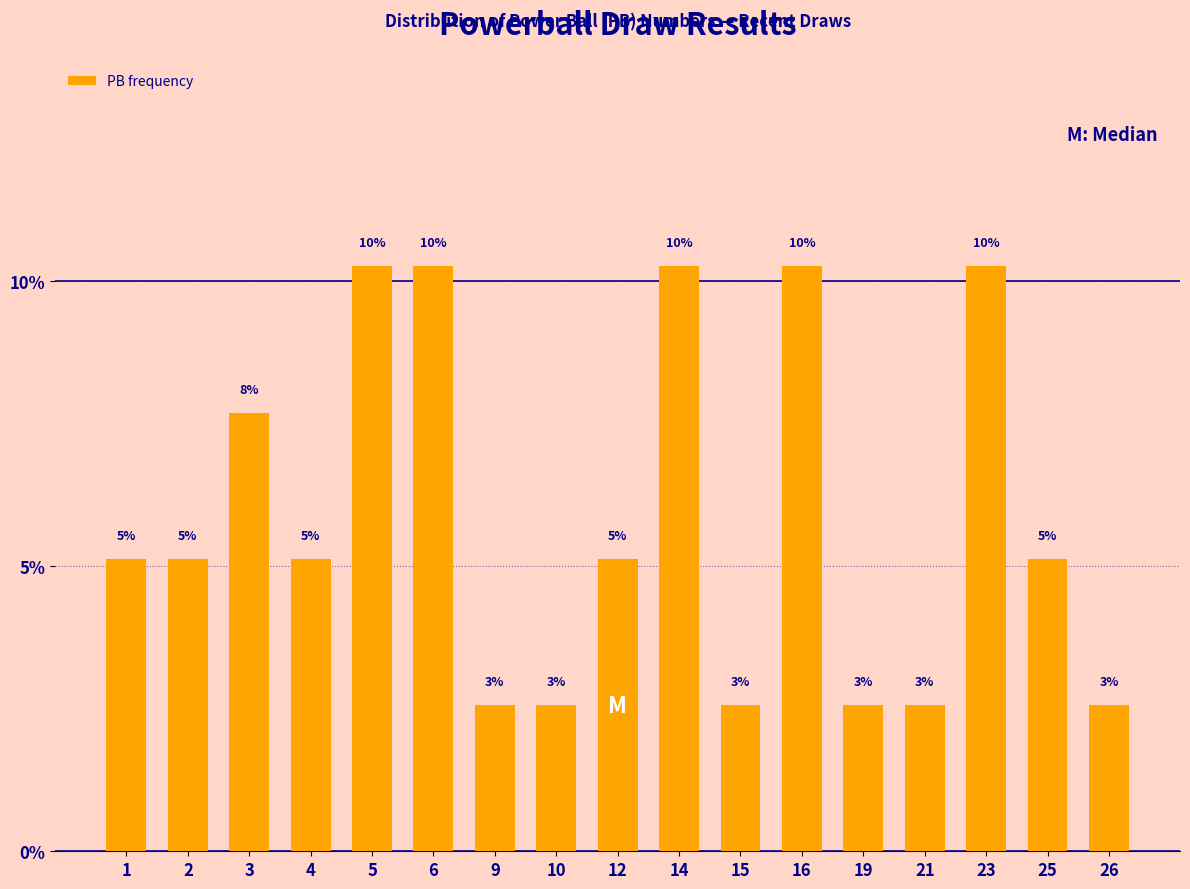

How many bars are there in total?

17